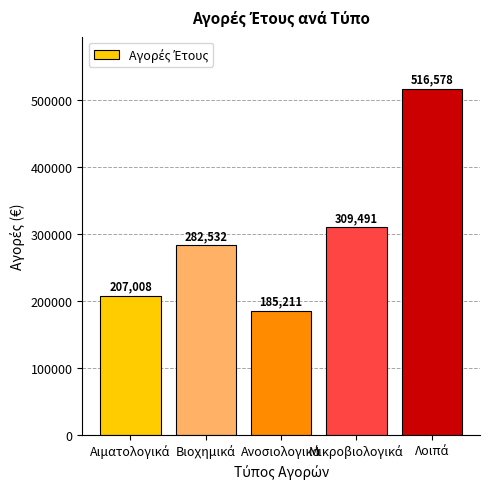

What is the value of the 2nd bar from the left?

282532.4